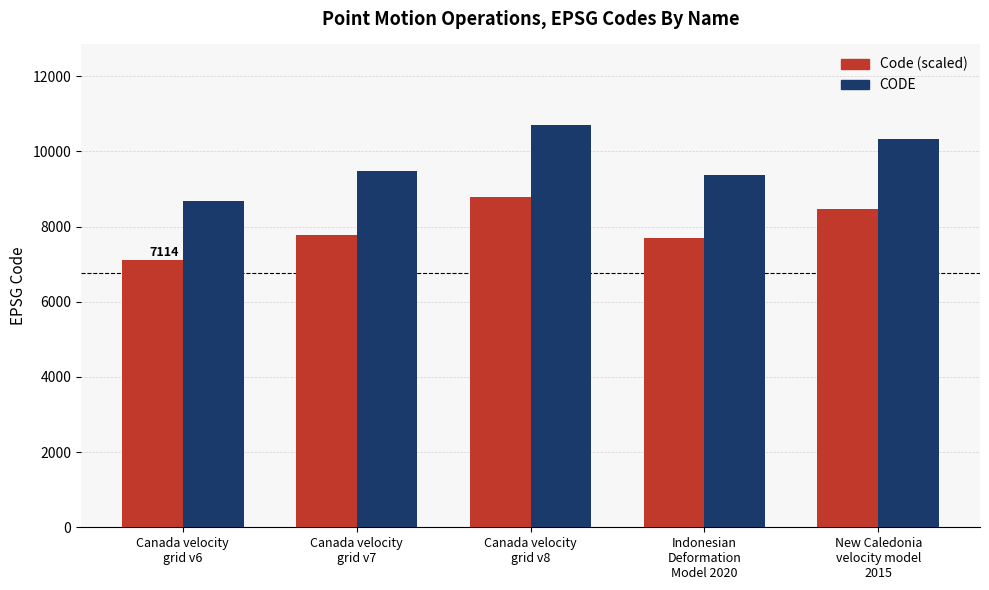

Reading right to left, extract all data points from this chart.

Code (scaled): New Caledonia
velocity model
2015=8464.9	Indonesian
Deformation
Model 2020=7687.5	Canada velocity
grid v8=8779.7	Canada velocity
grid v7=7776.1	Canada velocity
grid v6=7114.3
CODE: New Caledonia
velocity model
2015=10323.0	Indonesian
Deformation
Model 2020=9375.0	Canada velocity
grid v8=10707.0	Canada velocity
grid v7=9483.0	Canada velocity
grid v6=8676.0